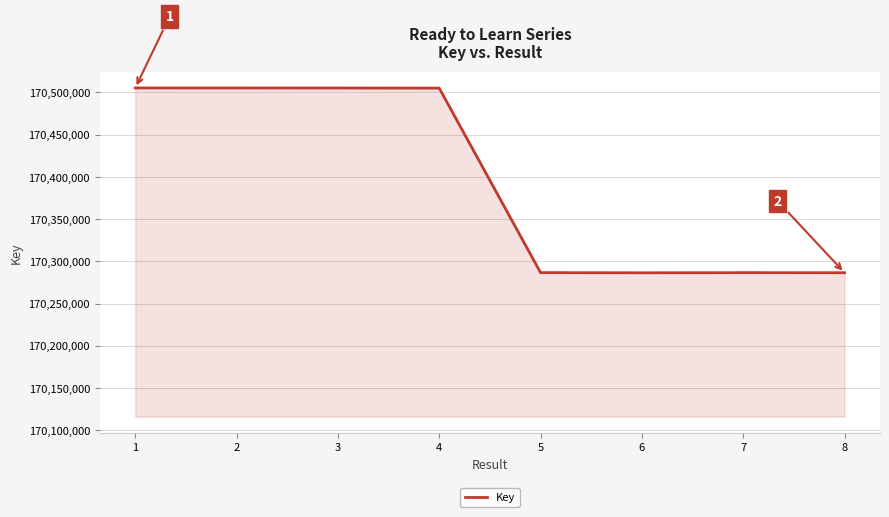

Does the chart display data point markers on the line(s)?

No